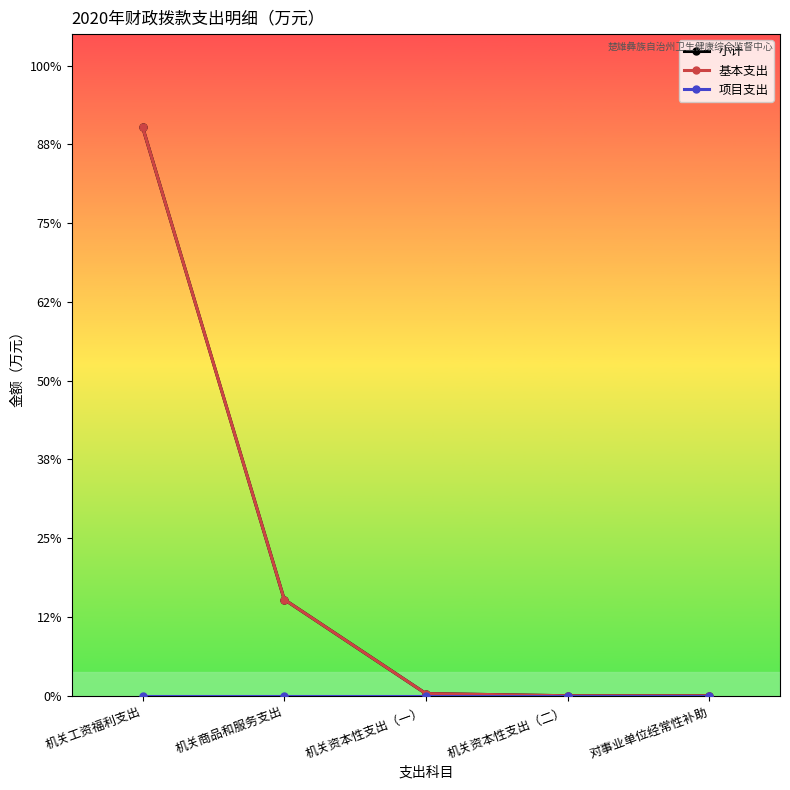

What position from the left is 机关工资福利支出?

1